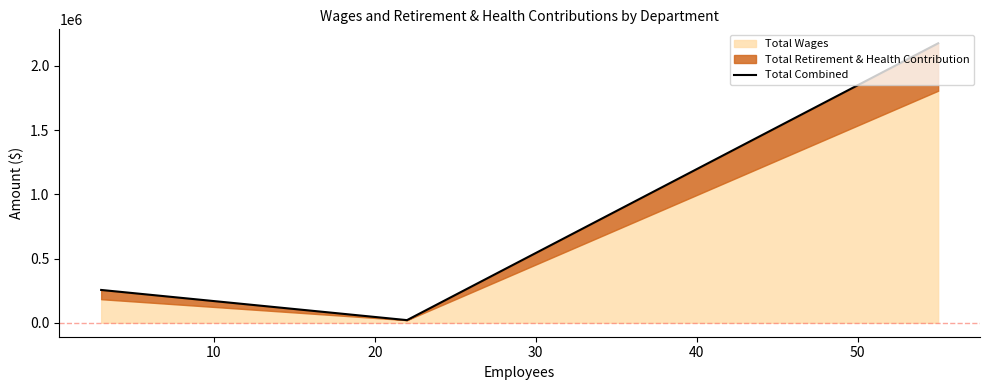

What is the greatest value displayed?

2176494